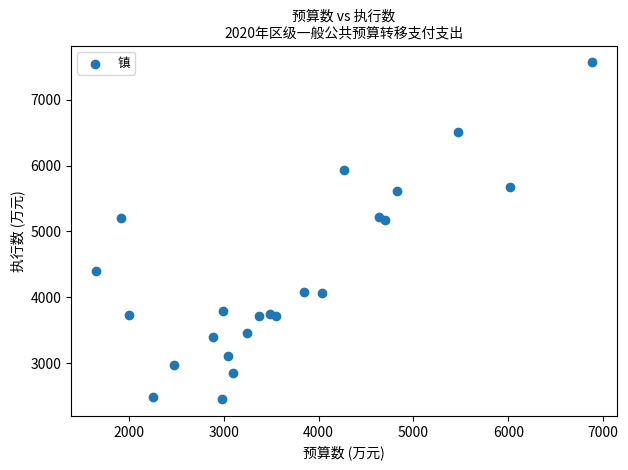

What is the range of X values (max minus min)?

5229